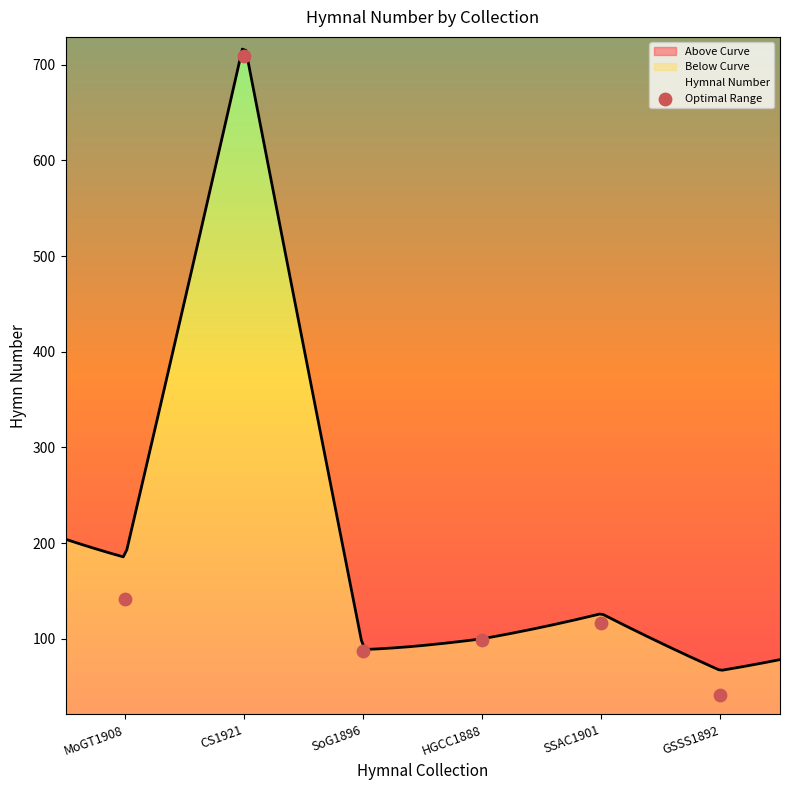

Between SoG1896 and SSAC1901, which is larger?

SSAC1901